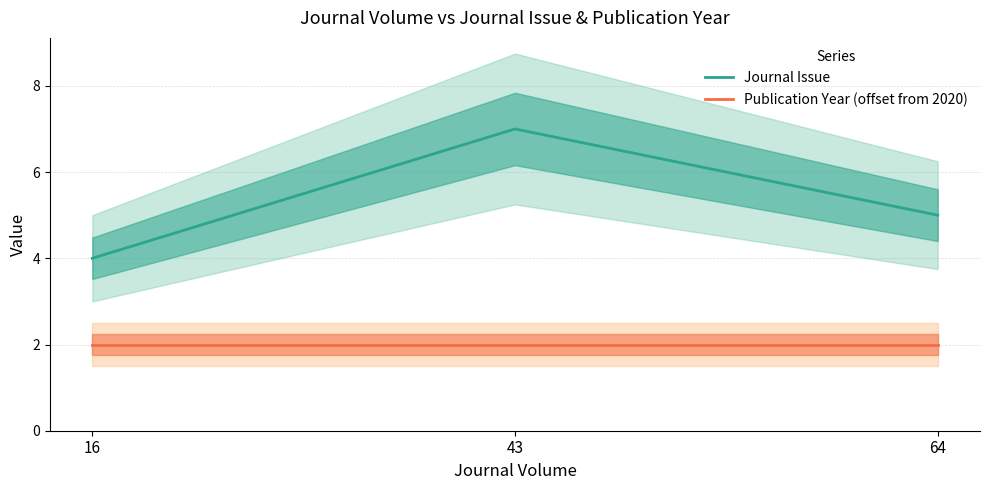

Which category has the highest value across all series?

43